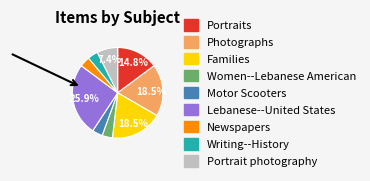

Which has a higher value, Newspapers or Portrait photography?

Portrait photography